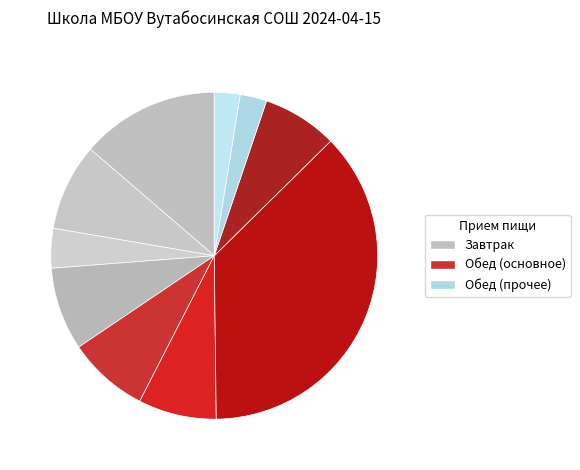

How many slices are in this pie chart?

10